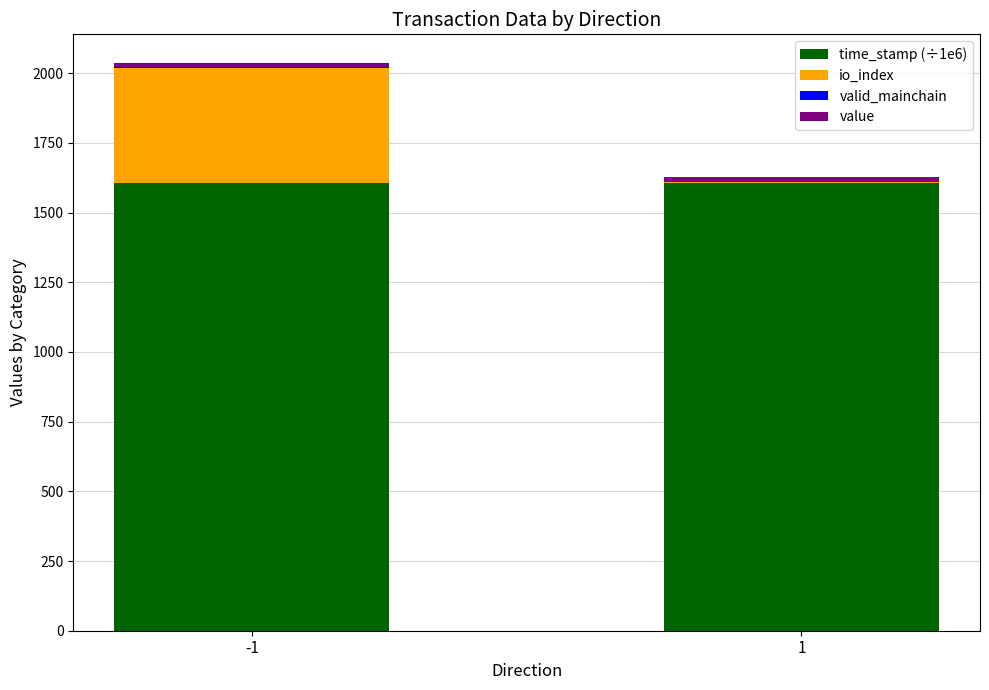

What is the sum of all io_index values?

417.0